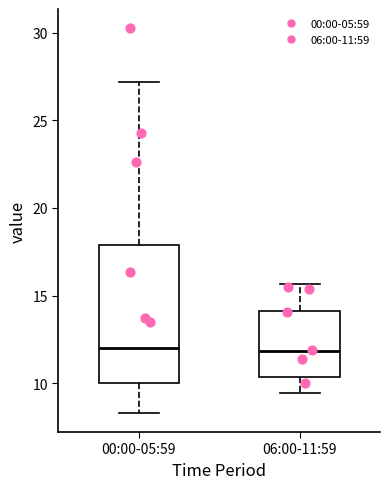

Where does the upper whisker of the box for 06:00-11:59 end on the y-axis? The values are not printed on the chart, so give them approximately, as read against the axis.

15.5